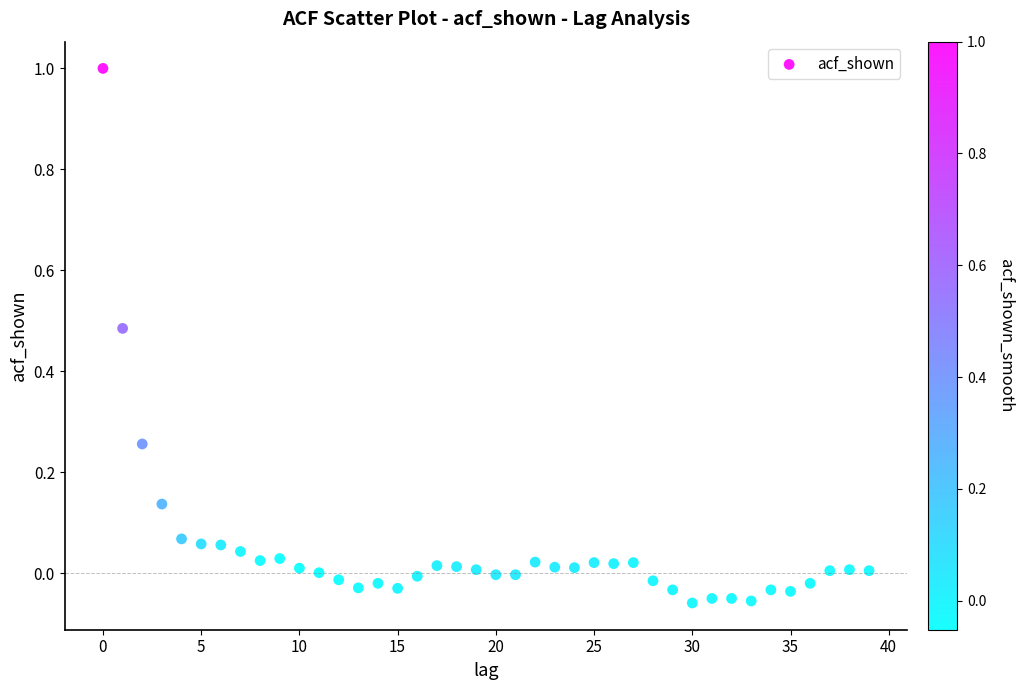

What is the range of Y values (max minus min)?

1.1